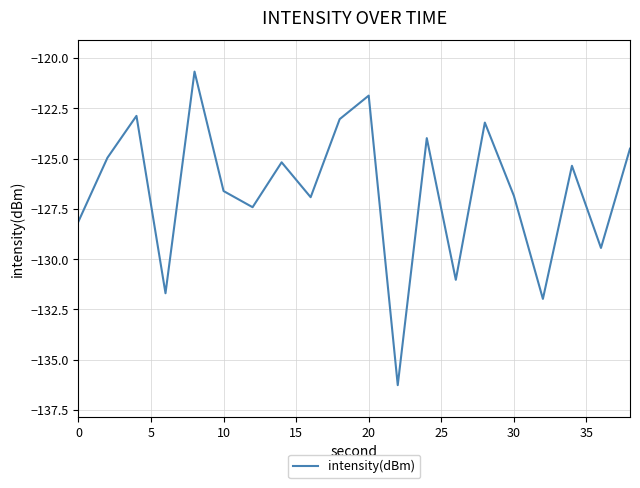

What is the difference between the maximum and minimum values?

15.6